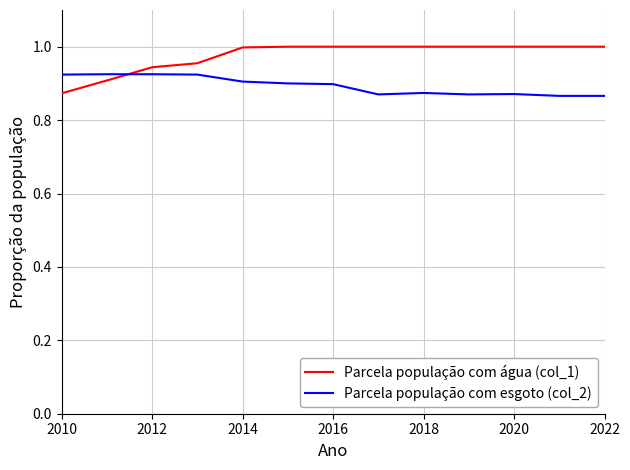

Which series has the largest range (max minus min)?

Parcela população com água (col_1)